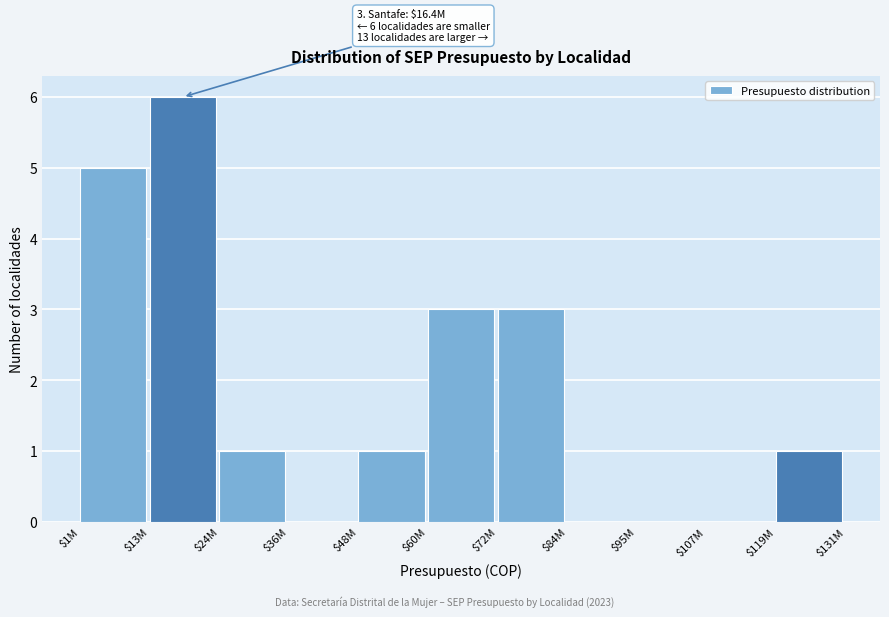

What is the sum of all values?

20